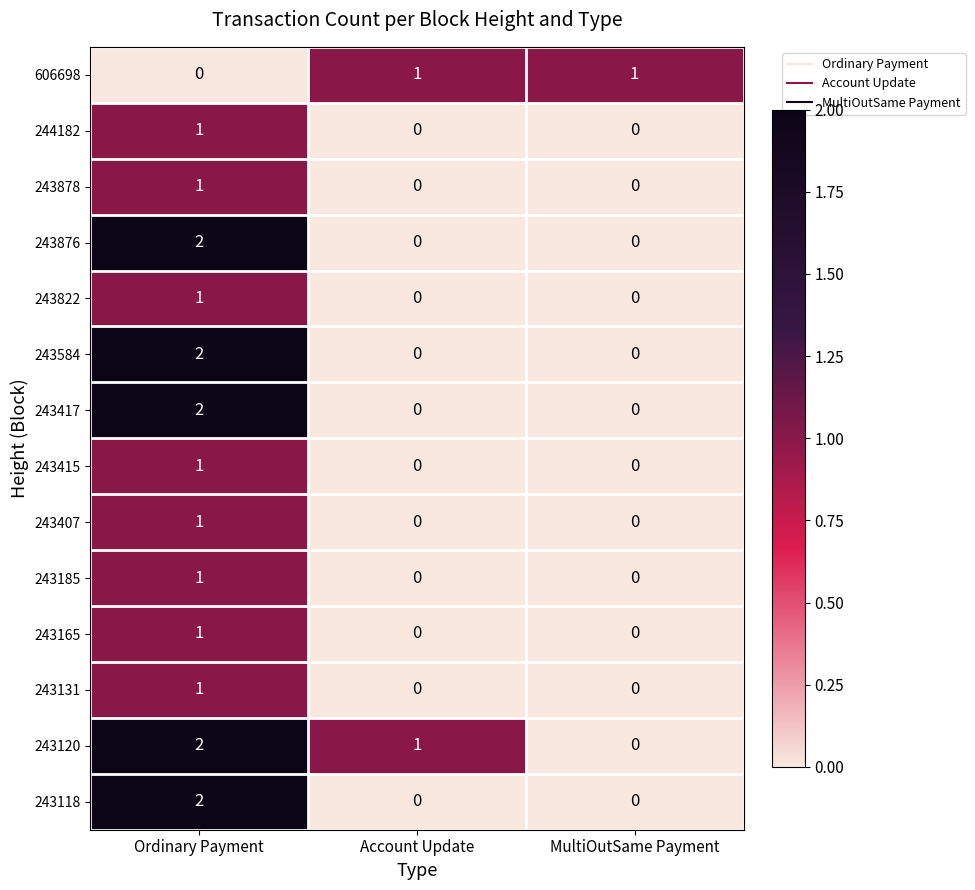

How many data points does each series have?

3